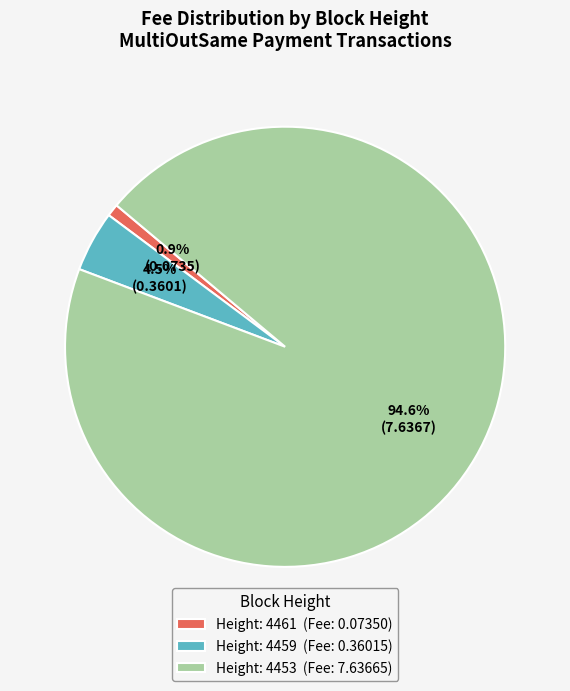

Is there a majority slice in this chart?

Yes